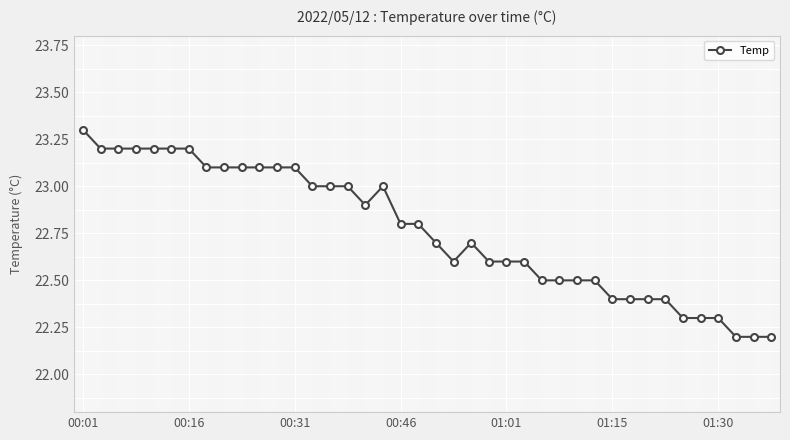

What is the value of the 18th point from the left?

23.0